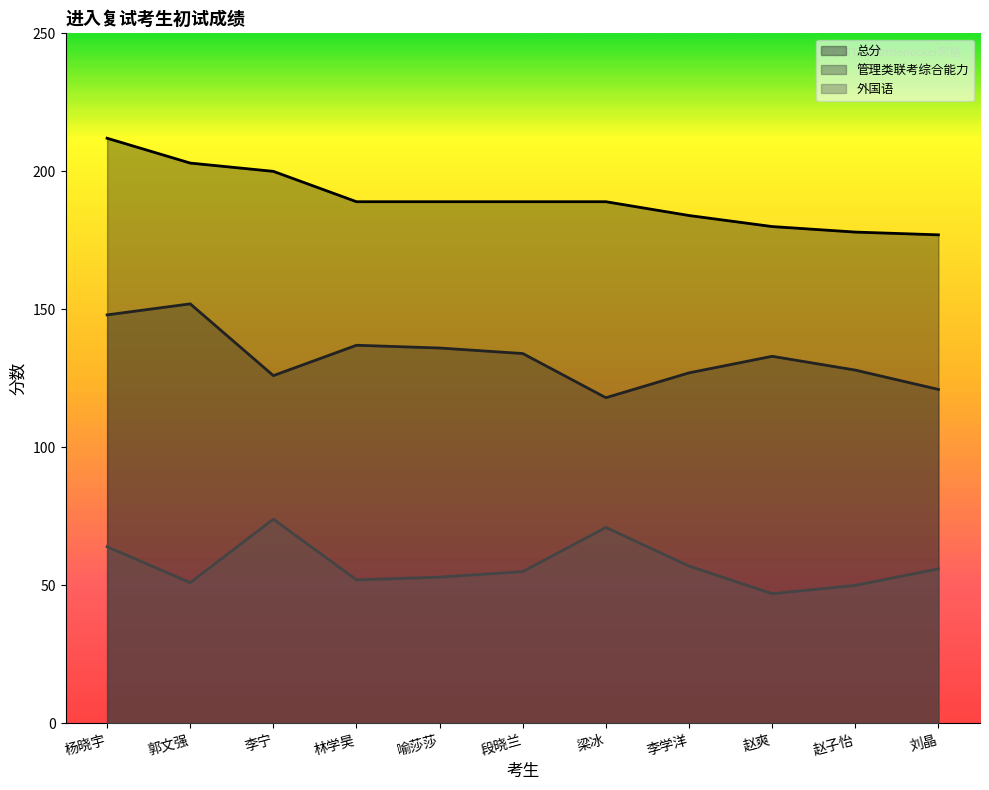

Does the chart display data point markers on the line(s)?

No